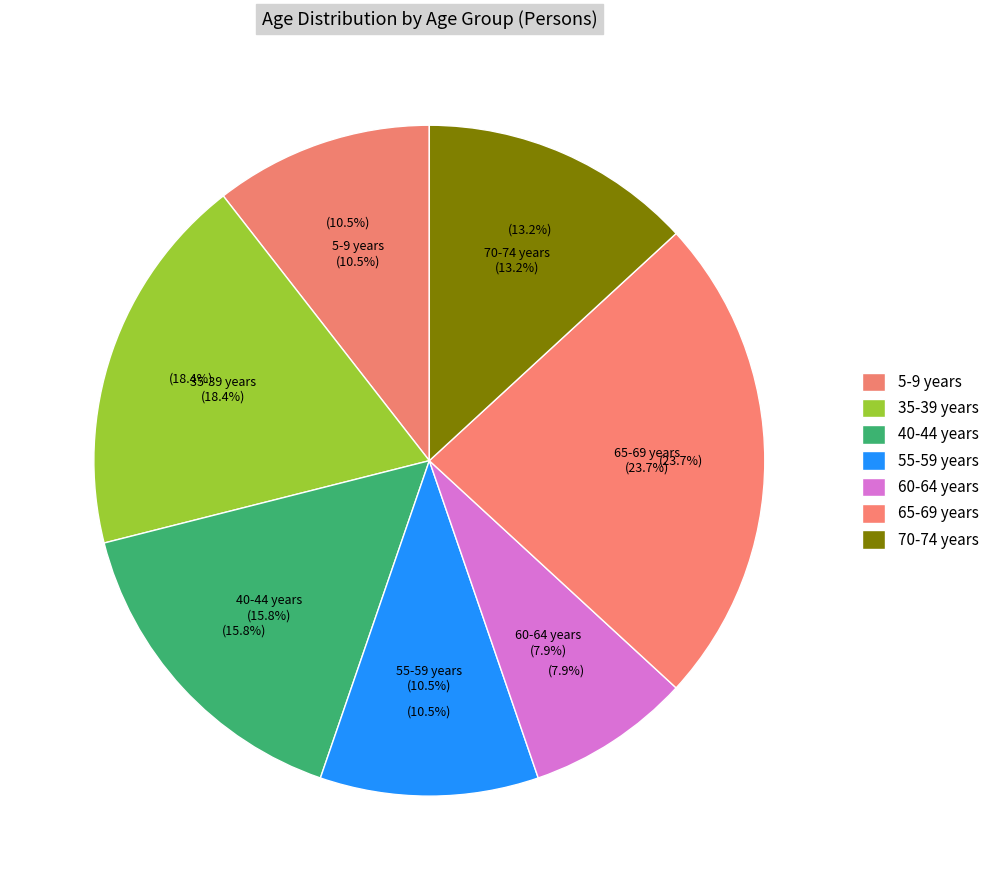

To the nearest percent, what is the combined percentage of 35-39 years and 0-4 years?

18%